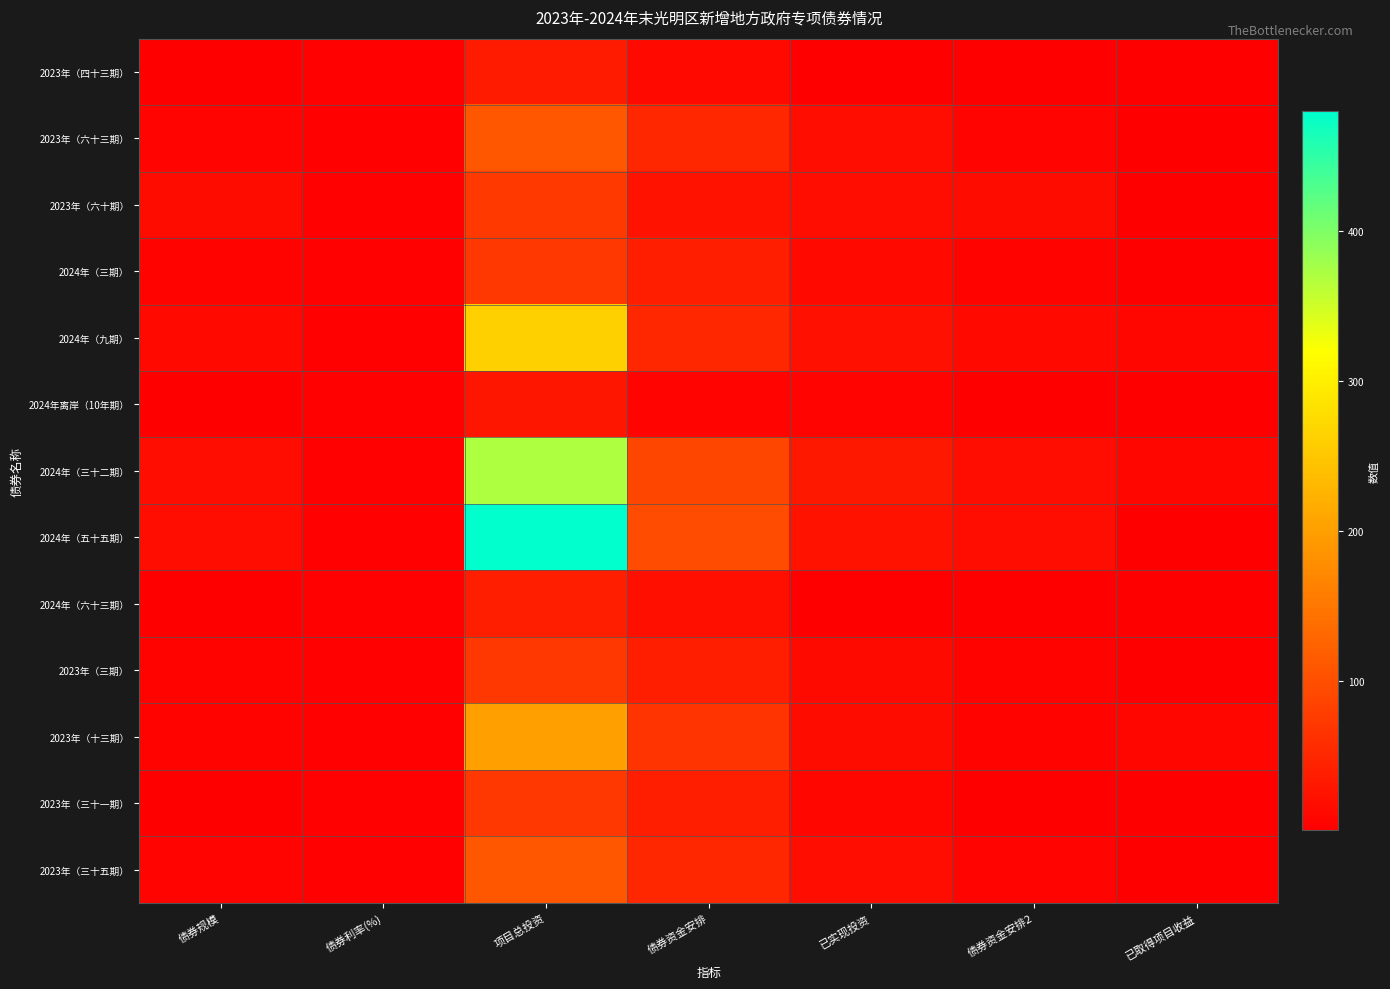

List the series in order of their peak value, highest first.

2024年（五十五期）, 2024年（三十二期）, 2024年（九期）, 2023年（十三期）, 2023年（六十三期）, 2023年（三十五期）, 2023年（六十期）, 2024年（三期）, 2023年（三期）, 2023年（三十一期）, 2024年（六十三期）, 2023年（四十三期）, 2024年离岸（10年期）